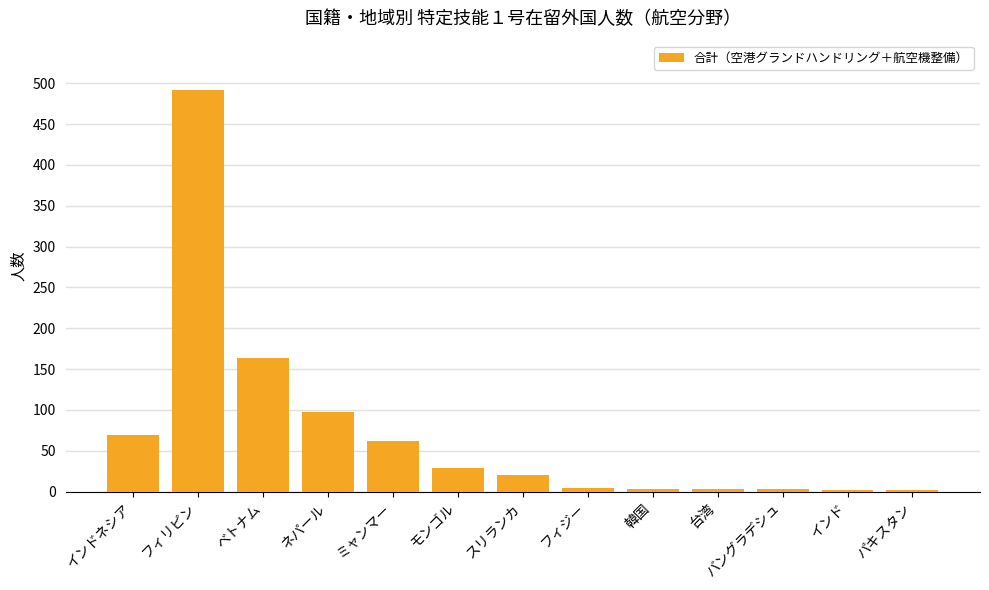

Approximately how many times larger is the value at モンゴル compared to 台湾?

9.7